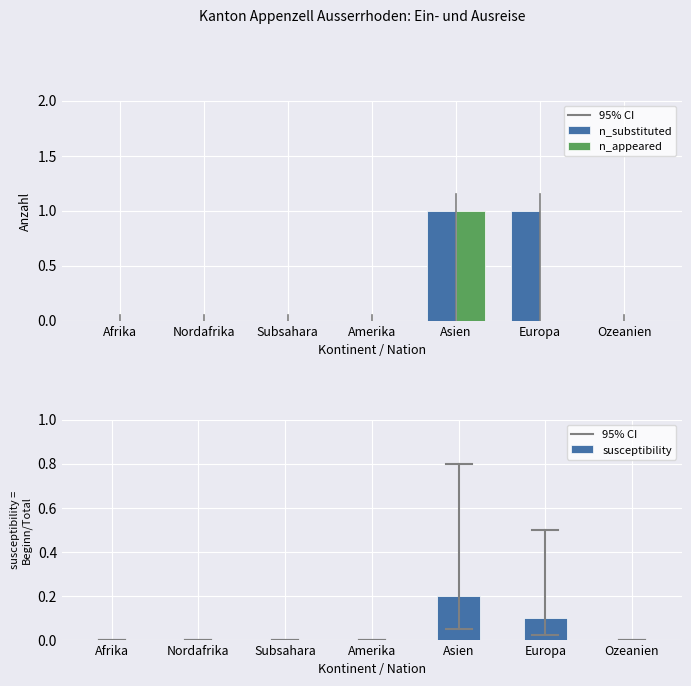

How many categories are shown in the chart?

7